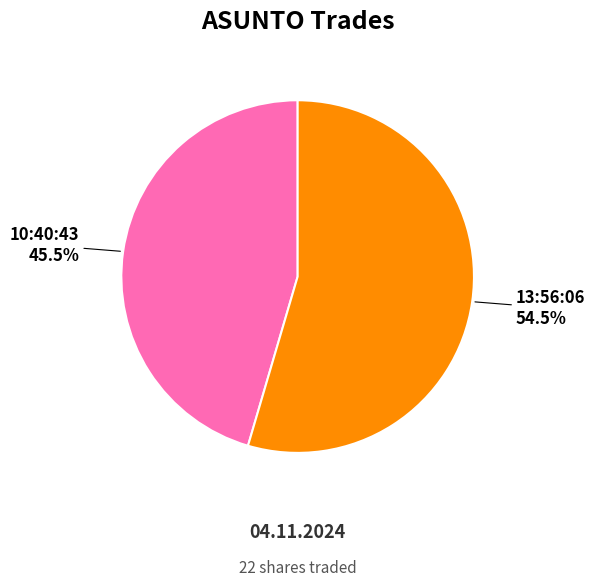

How much of the chart is everything except 13:56:06?

45.5%